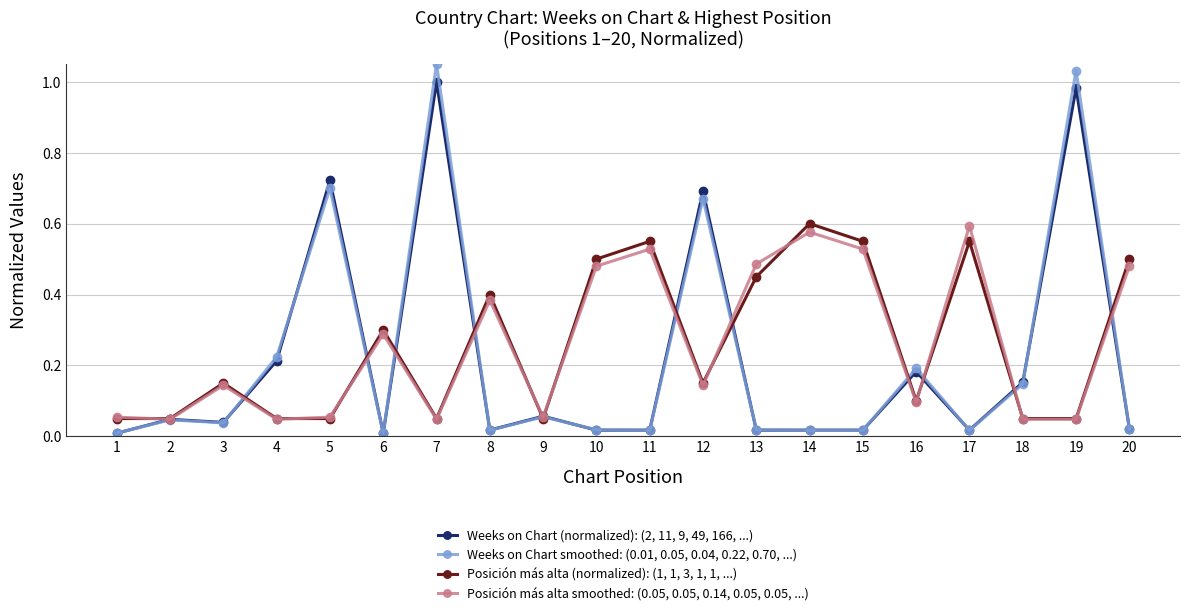

Which series has the largest range (max minus min)?

Weeks on Chart smoothed: (0.01, 0.05, 0.04, 0.22, 0.70, ...)